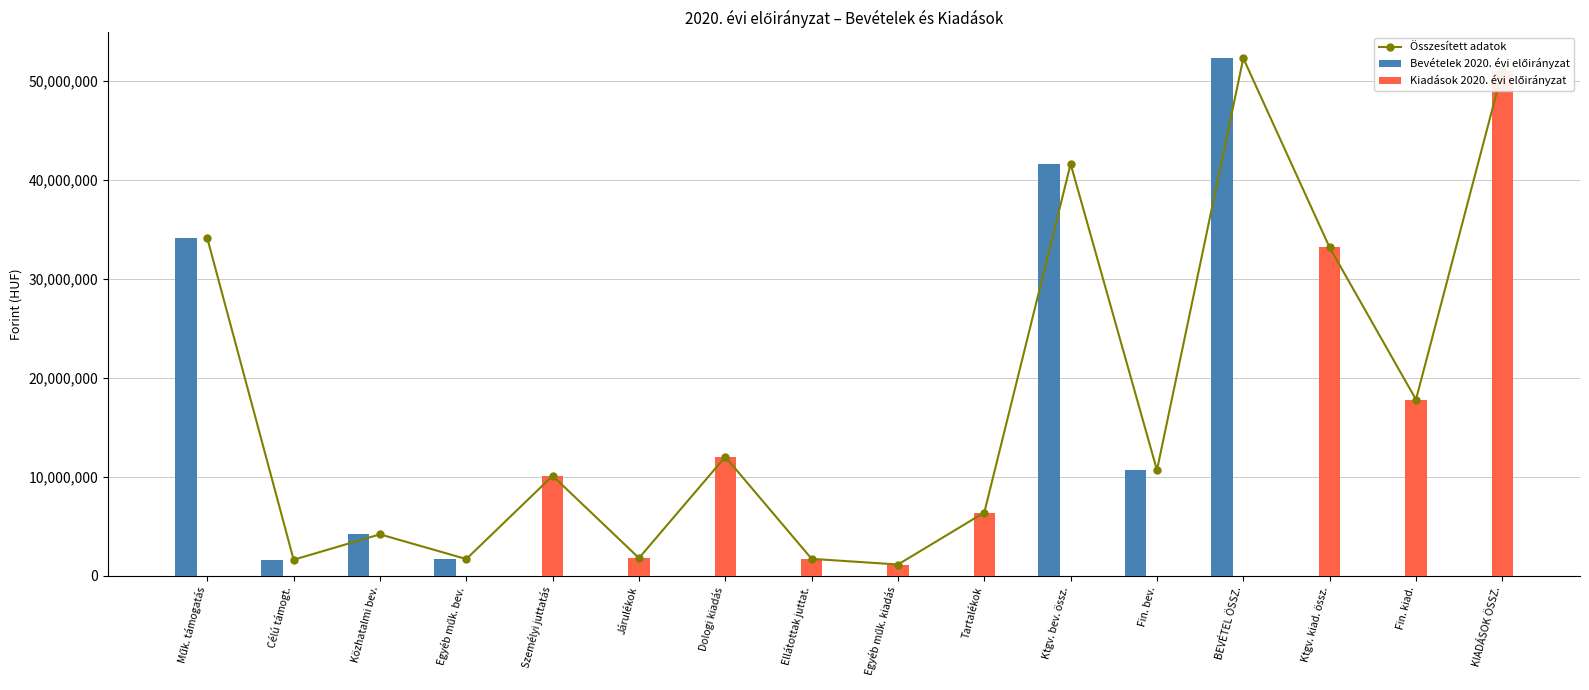

What position from the right is Ktgv. kiad. össz.?

3